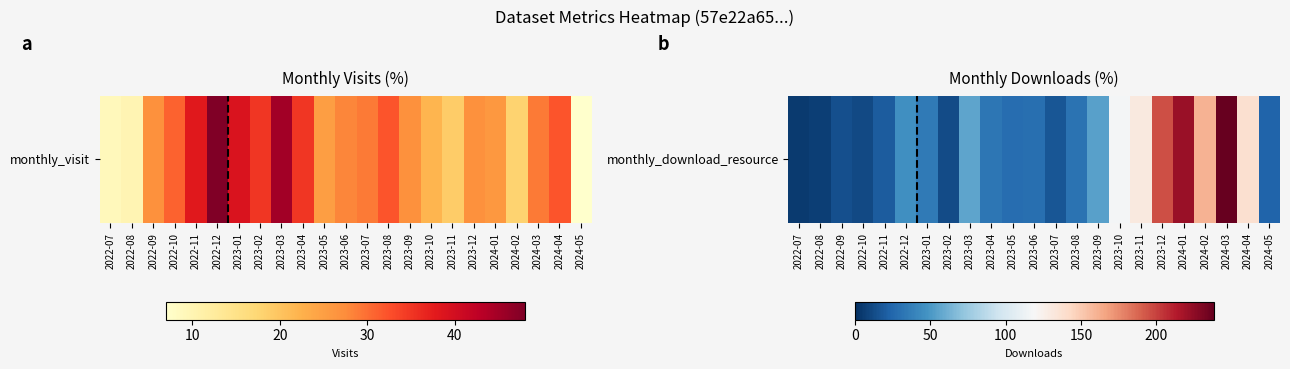

Reading left to right, list all the values displayed in this chart.

2022-07=5	2022-08=7	2022-09=14	2022-10=12	2022-11=20	2022-12=46	2023-01=35	2023-02=13	2023-03=56	2023-04=33	2023-05=28	2023-06=29	2023-07=17	2023-08=31	2023-09=54	2023-10=117	2023-11=131	2023-12=196	2024-01=222	2024-02=160	2024-03=238	2024-04=138	2024-05=24